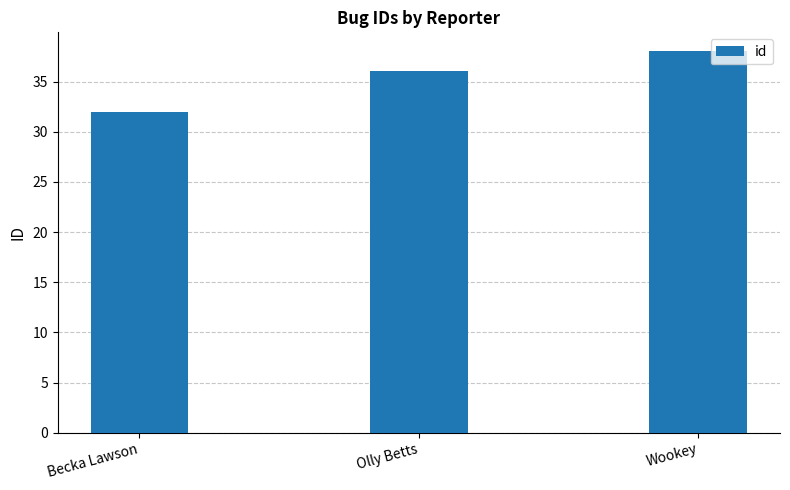

What is the approximate value at Wookey?

38